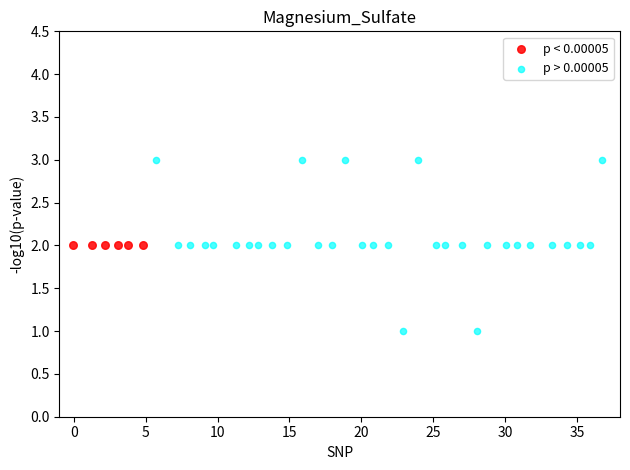

Which series contains the lowest Y value?

p > 0.00005